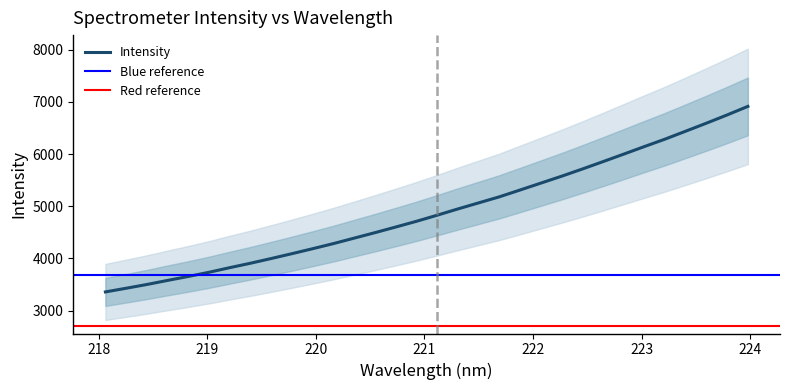

Reading left to right, what are all the values shown in this chart?

3358.0	3428.4	3500.5	3578.9	3654.8	3735.2	3823.7	3908.7	3999.1	4092.2	4187.4	4285.3	4390.0	4494.6	4602.6	4712.2	4829.1	4949.4	5065.3	5181.4	5312.3	5444.1	5576.1	5713.8	5855.8	5999.6	6145.0	6288.0	6440.5	6593.9	6751.9	6915.5